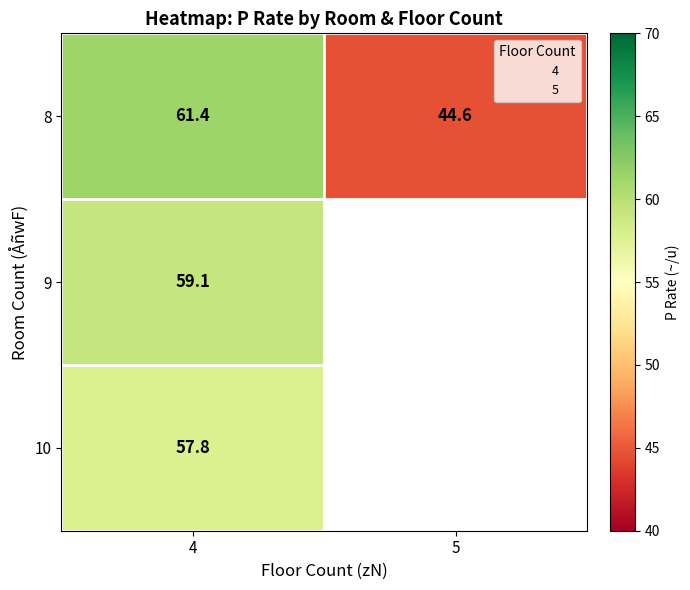

List the labels in order of 8 value, largest first.

4, 5